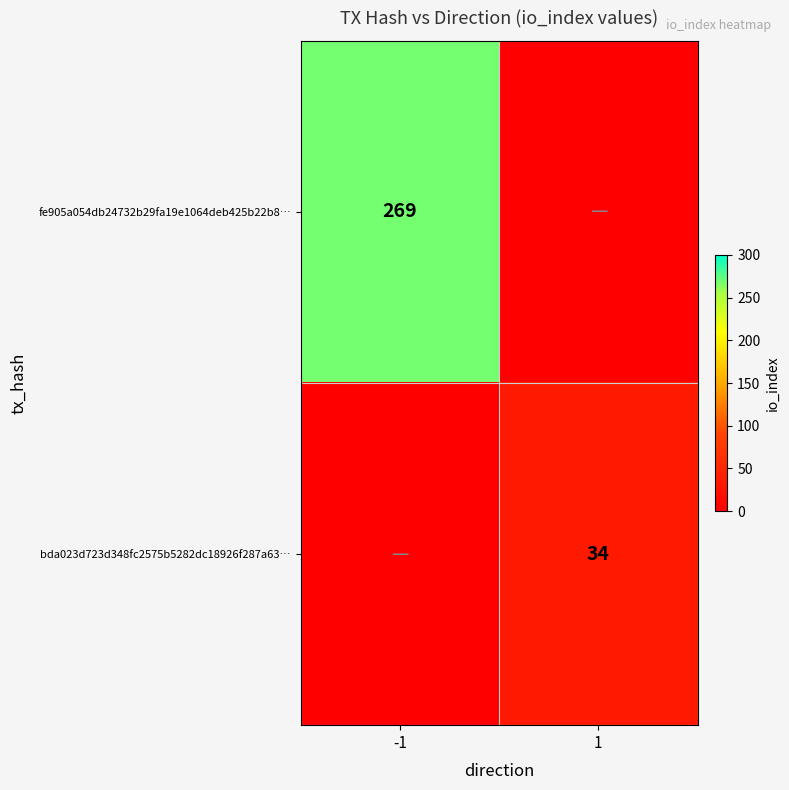

What is the spread (max minus min) of values at 1?

34